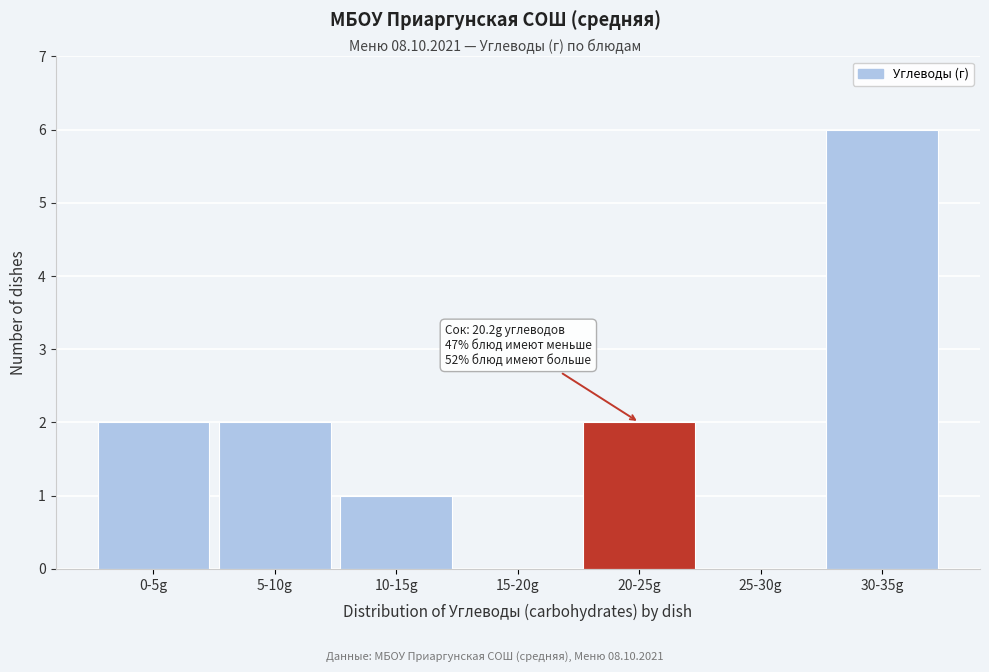

Reading left to right, list all the values displayed in this chart.

0-5g=2	5-10g=2	10-15g=1	15-20g=0	20-25g=2	25-30g=0	30-35g=6